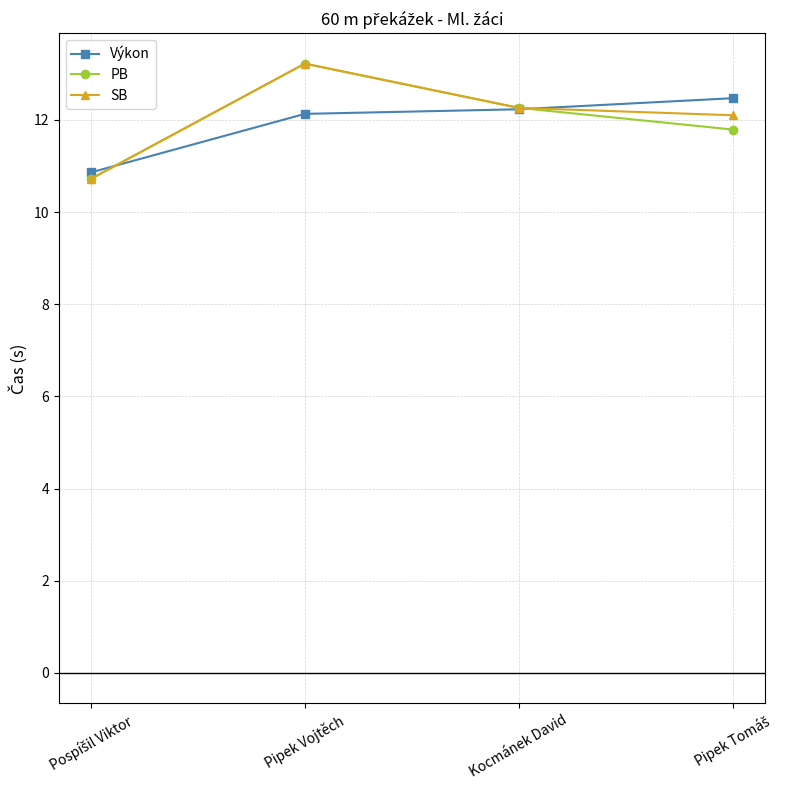

True or false: SB has a value of 12.3 at Kocmánek David.

True